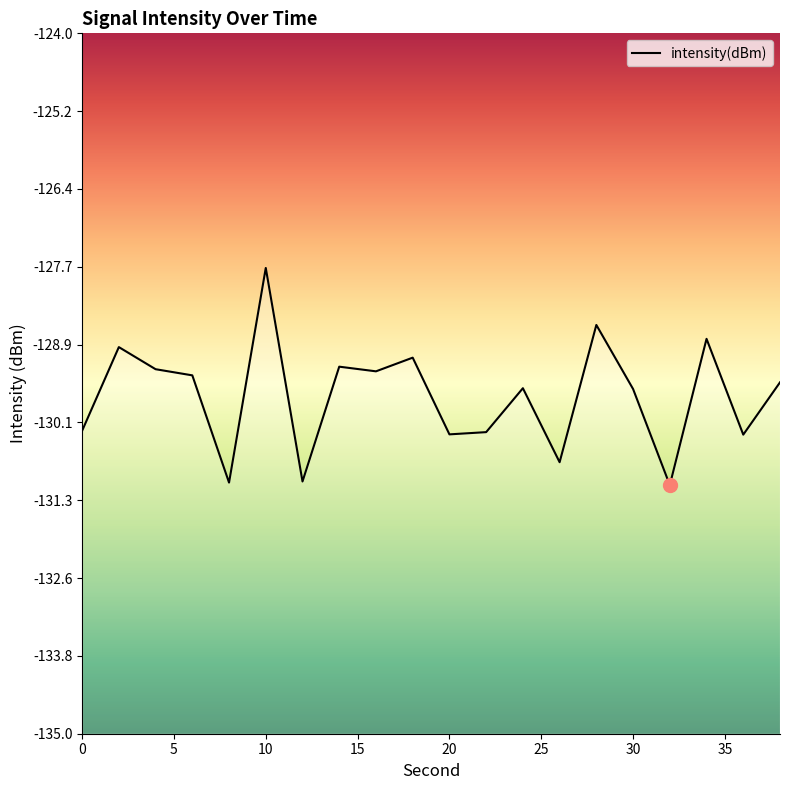

What is the minimum value shown in the chart?

-131.1